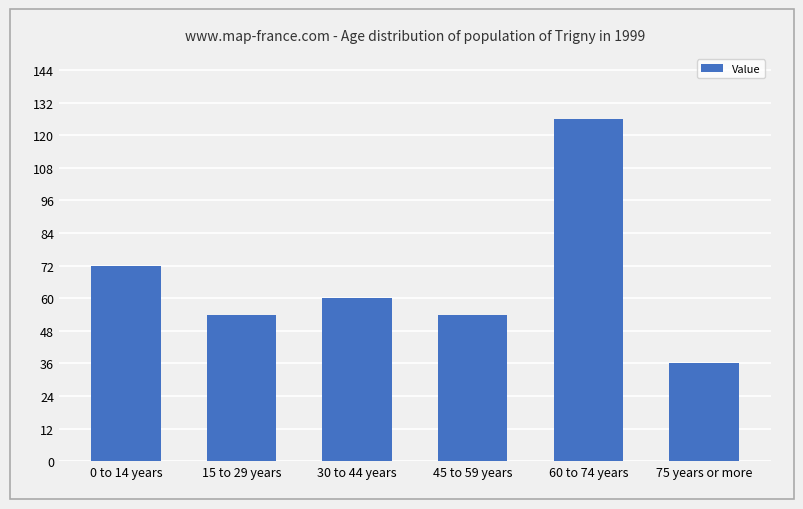

What position from the right is 60 to 74 years?

2